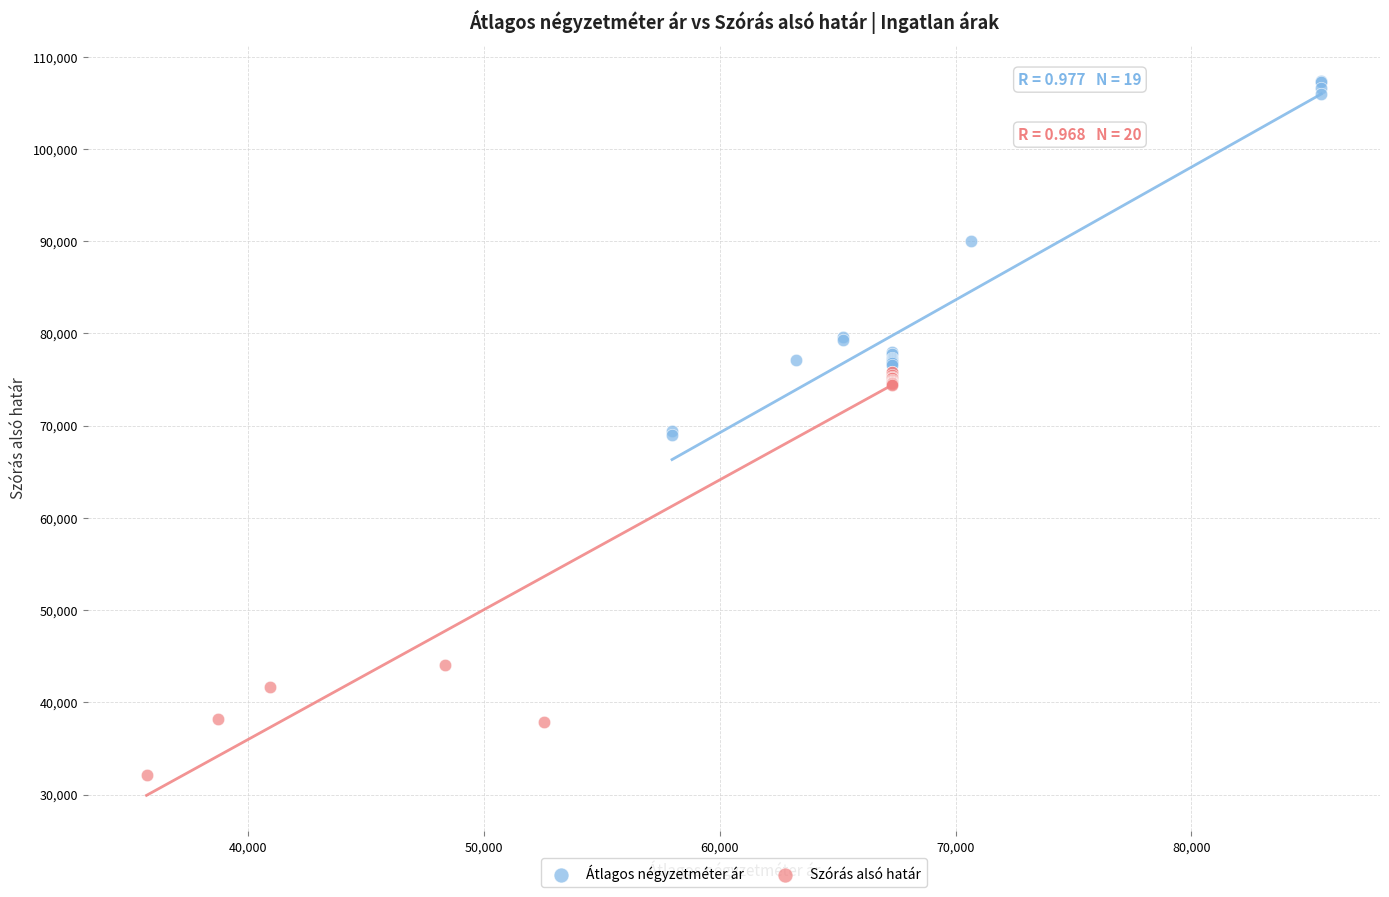

Which series has the widest spread of Y values?

Szórás alsó határ